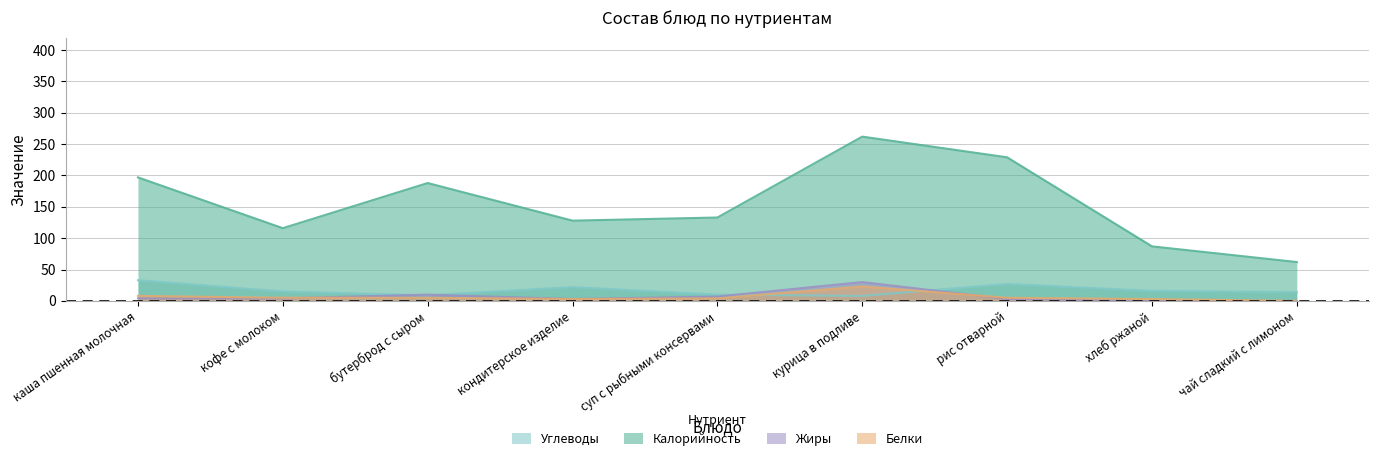

Which category has the lowest value across all series?

чай сладкий с лимоном